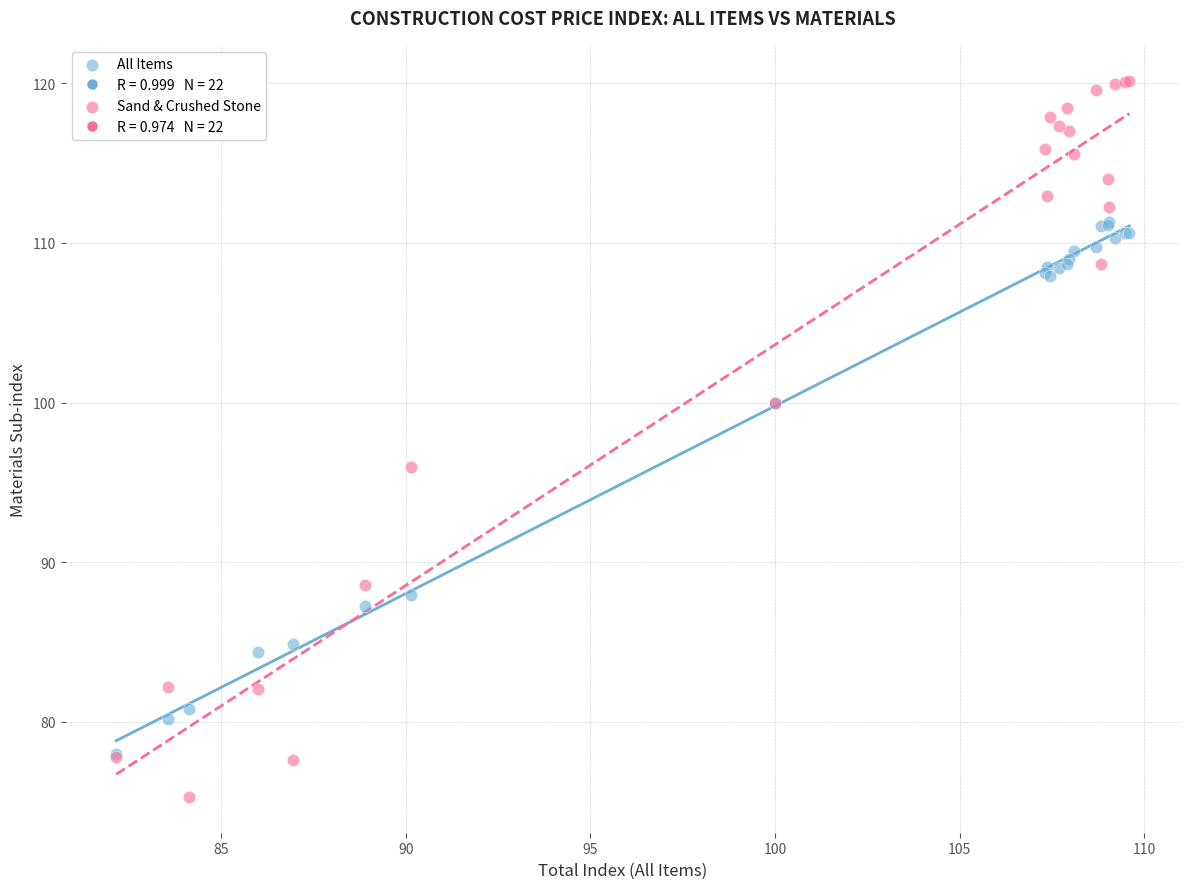

In the All Items series, what Y value is closest to 94?

100.0